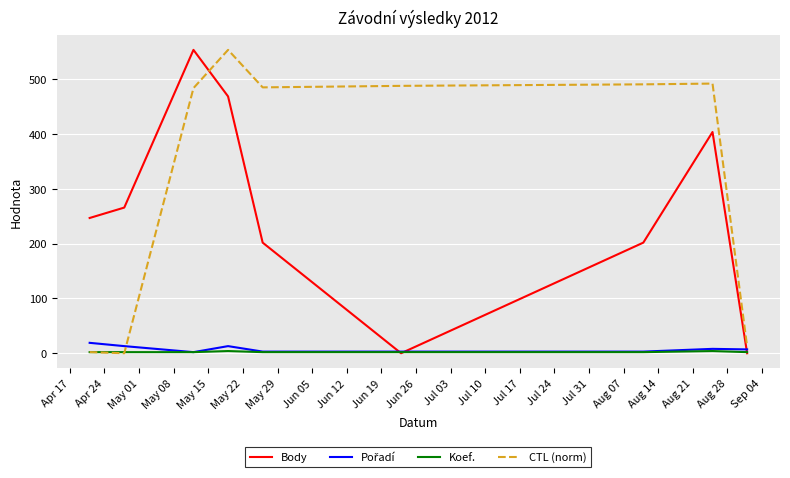

Which series has the largest total across all categories?

CTL (norm)